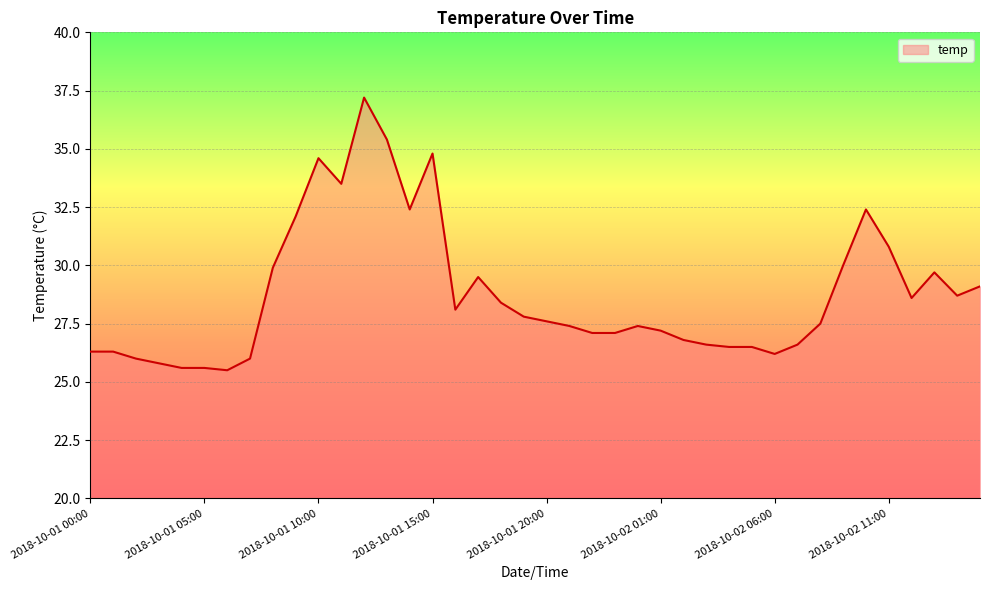

What is the difference between the maximum and second lowest values?

11.6